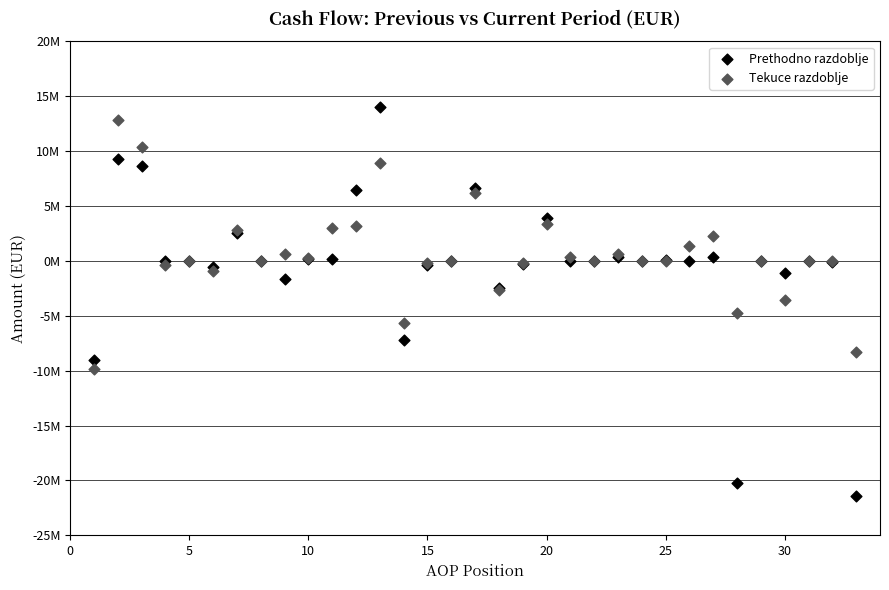

What are all the series names shown in the legend?

Prethodno razdoblje, Tekuce razdoblje